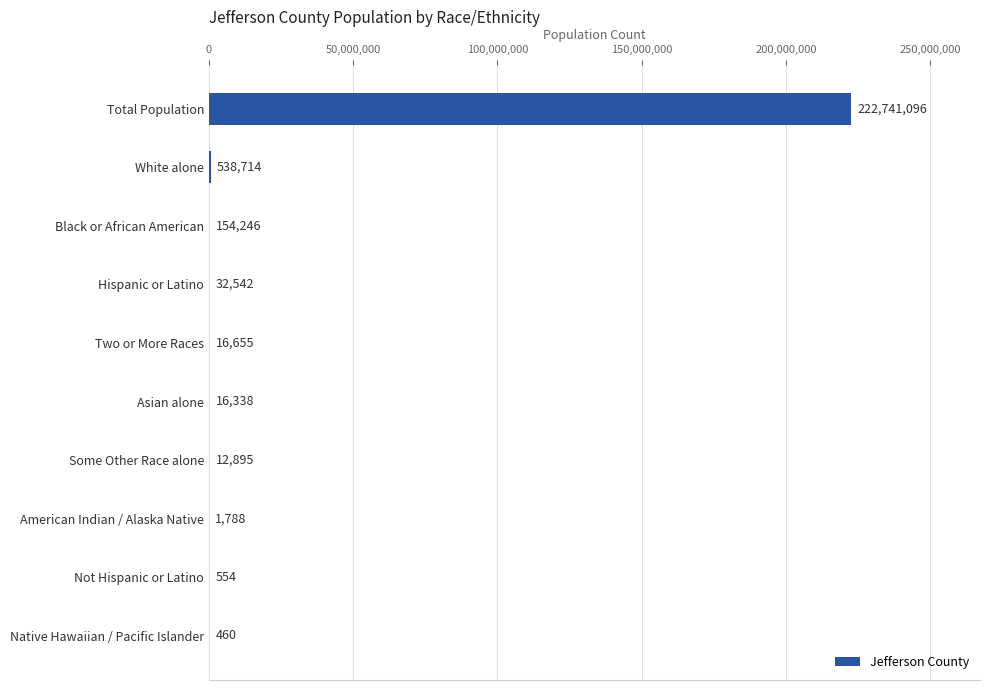

Reading top to bottom, list all the values displayed in this chart.

Total Population=222741096	White alone=538714	Black or African American=154246	Hispanic or Latino=32542	Two or More Races=16655	Asian alone=16338	Some Other Race alone=12895	American Indian / Alaska Native=1788	Not Hispanic or Latino=554	Native Hawaiian / Pacific Islander=460